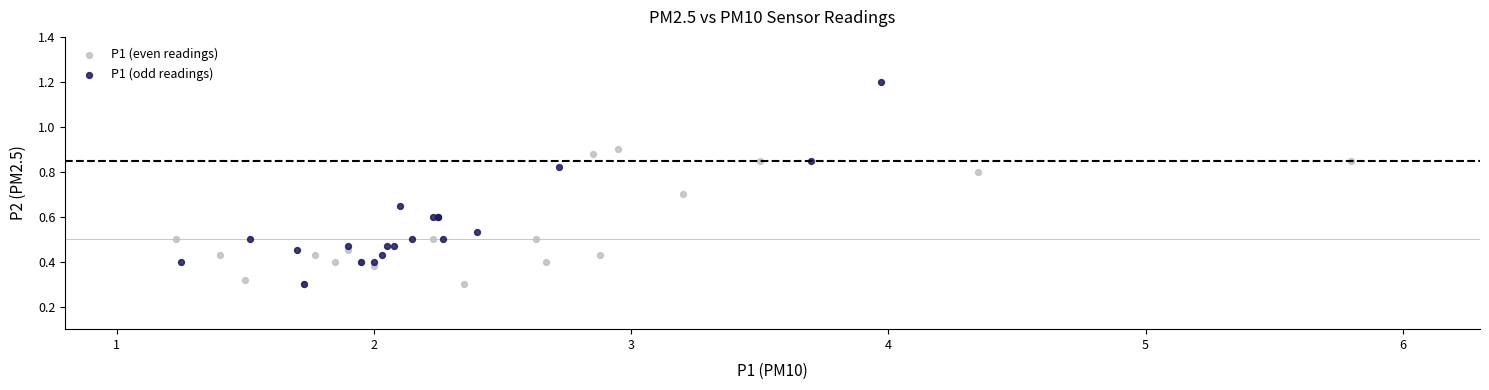

What are all the series names shown in the legend?

P1 (even readings), P1 (odd readings)